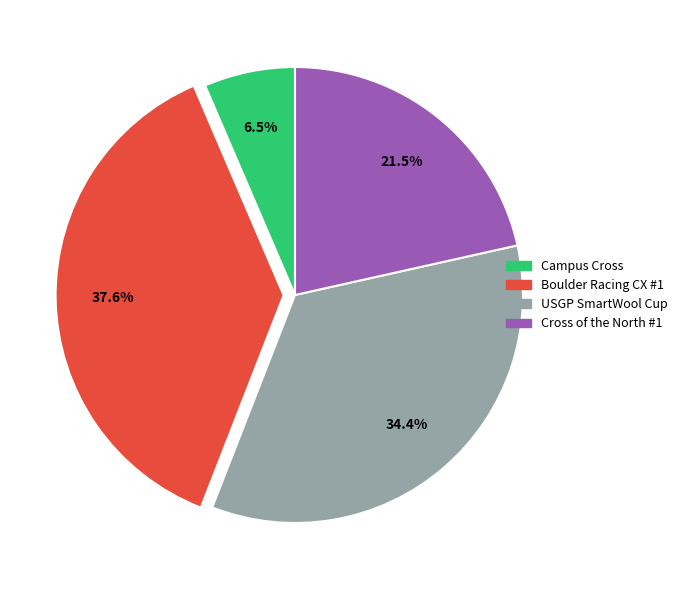

Is there any slice that represents more than half of the pie?

No